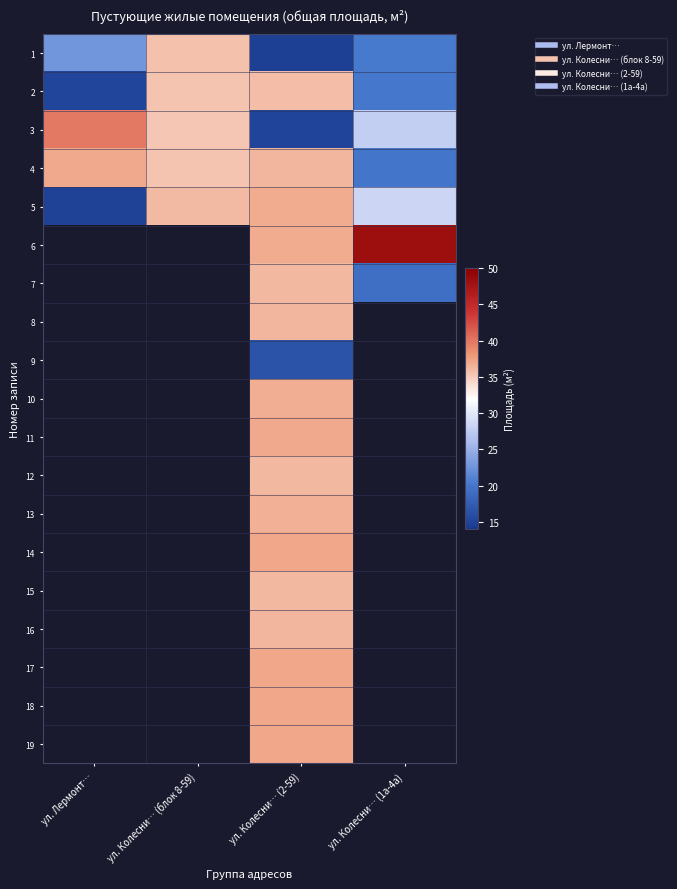

At which label does 16 first exceed 36?

ул. Колесни… (2-59)